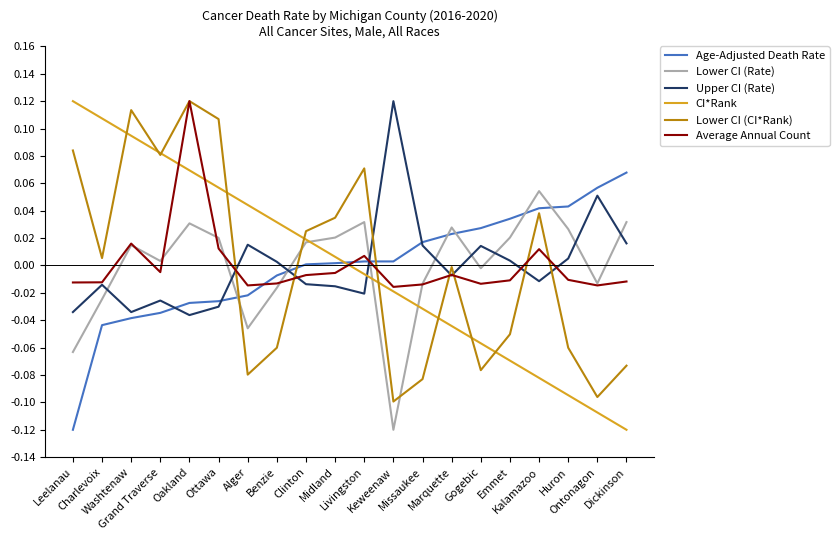

How many lines are shown in the chart?

6